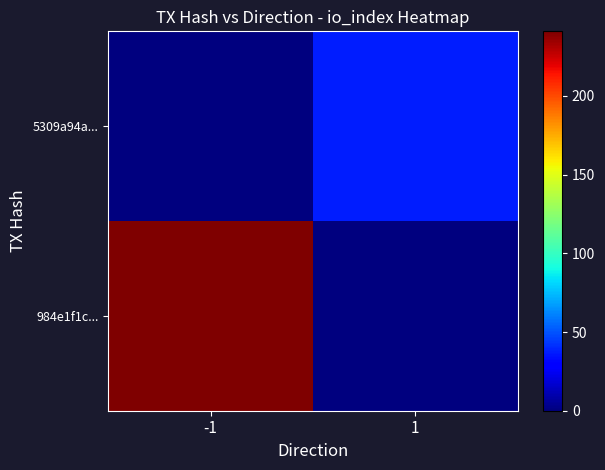

What is the maximum value shown in the chart?

241